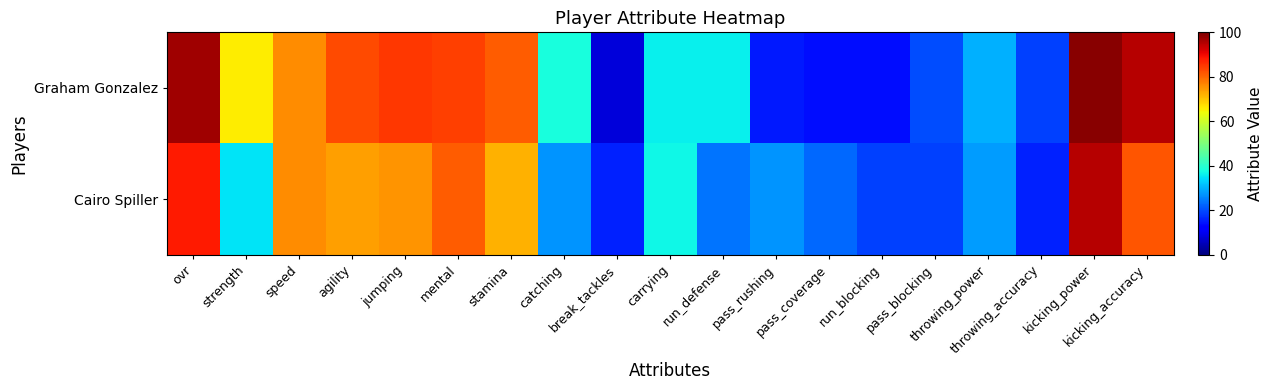

At kicking_accuracy, list the series in order from smallest to largest.

Cairo Spiller, Graham Gonzalez